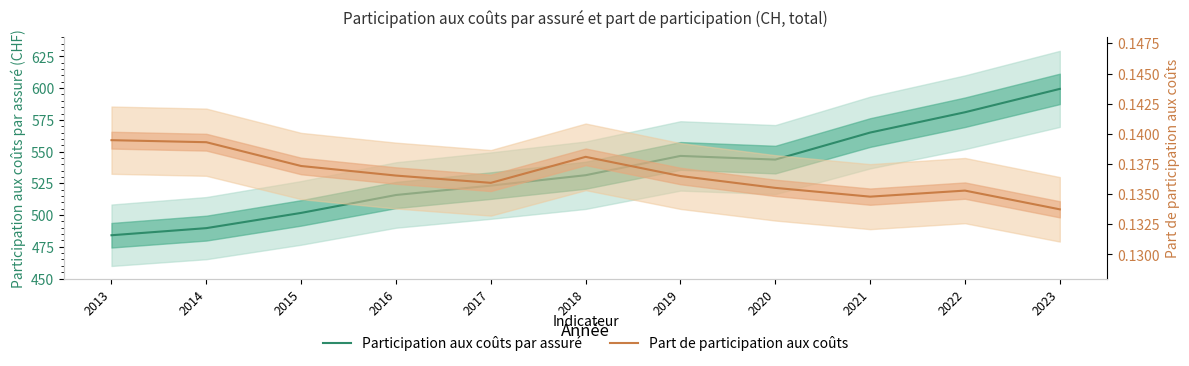

The Participation aux coûts par assuré series shows 484.1 at 2013. True or false?

True